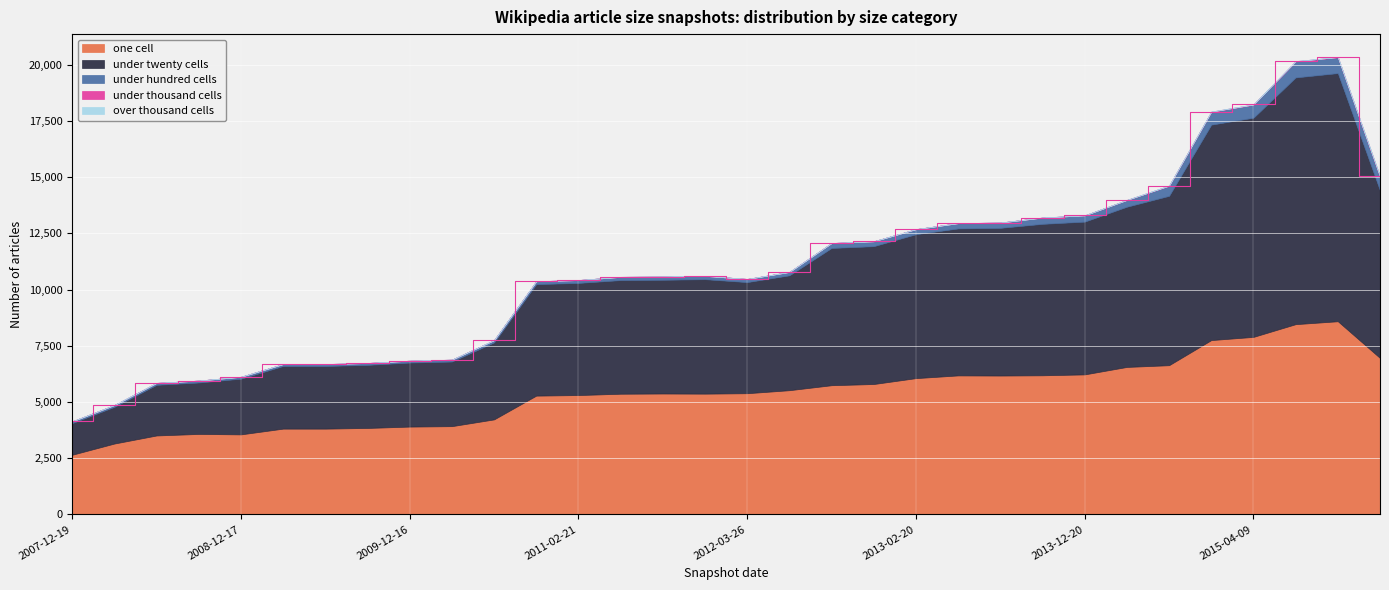

List the labels in order of one_cell value, smallest first.

2007-12-19, 2008-04-01, 2008-06-27, 2008-12-17, 2008-10-10, 2009-04-06, 2009-06-17, 2009-09-25, 2009-12-16, 2010-04-01, 2010-07-26, 2010-11-17, 2011-02-21, 2011-06-10, 2012-01-18, 2011-09-05, 2012-03-26, 2012-07-13, 2012-10-31, 2012-12-11, 2013-02-20, 2013-07-09, 2013-05-21, 2013-09-10, 2013-12-20, 2014-03-28, 2014-09-08, 2016-01-04, 2015-01-19, 2015-04-09, 2015-07-03, 2015-10-01